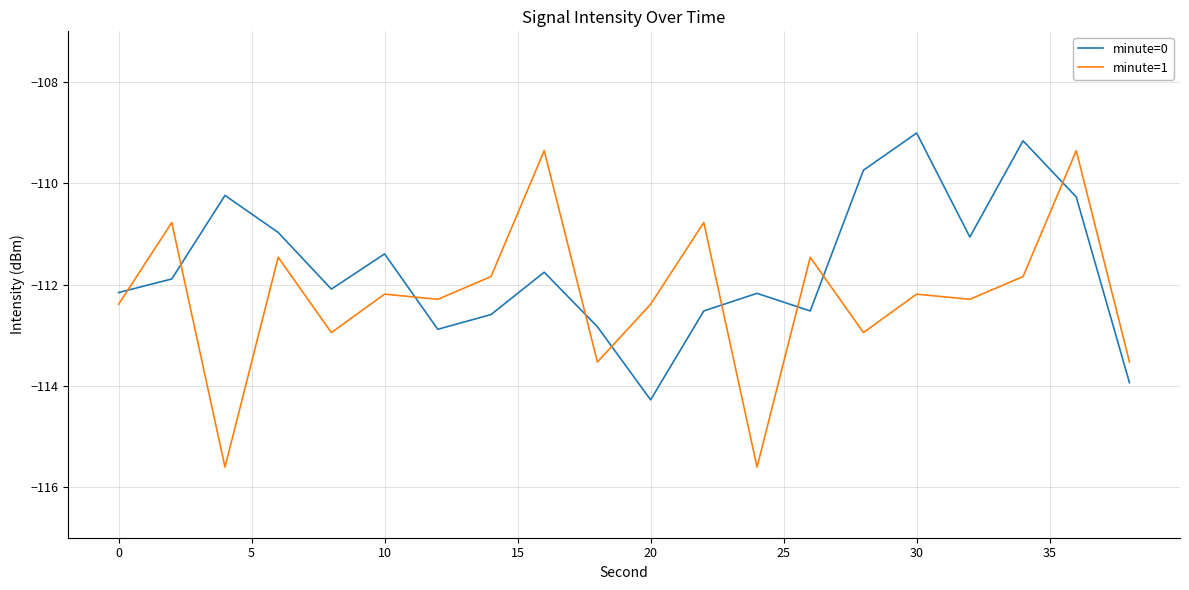

What is the minimum value for minute=0?

-114.3